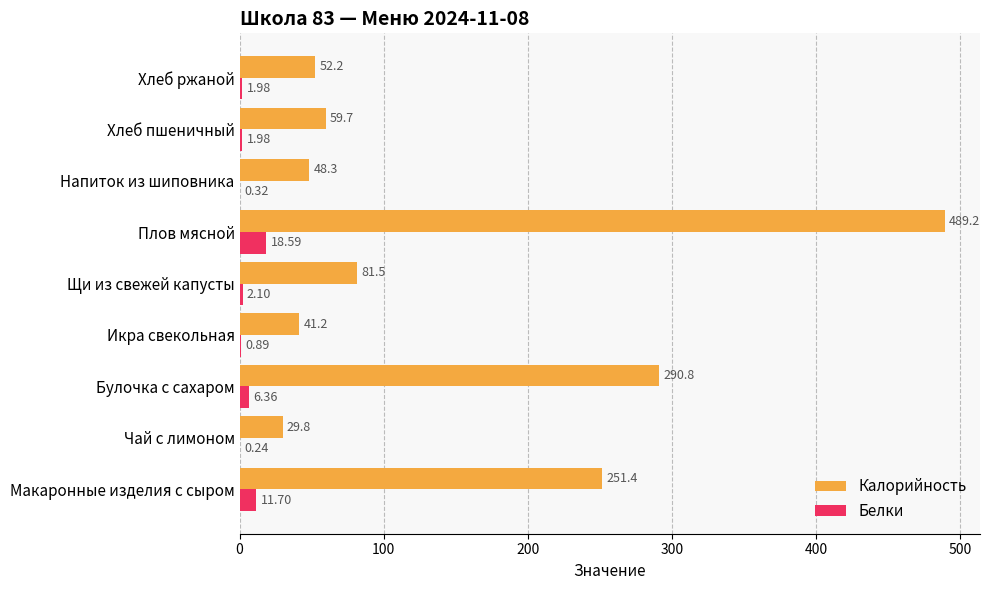

Where is Калорийность nearest to the value 259?

Макаронные изделия с сыром